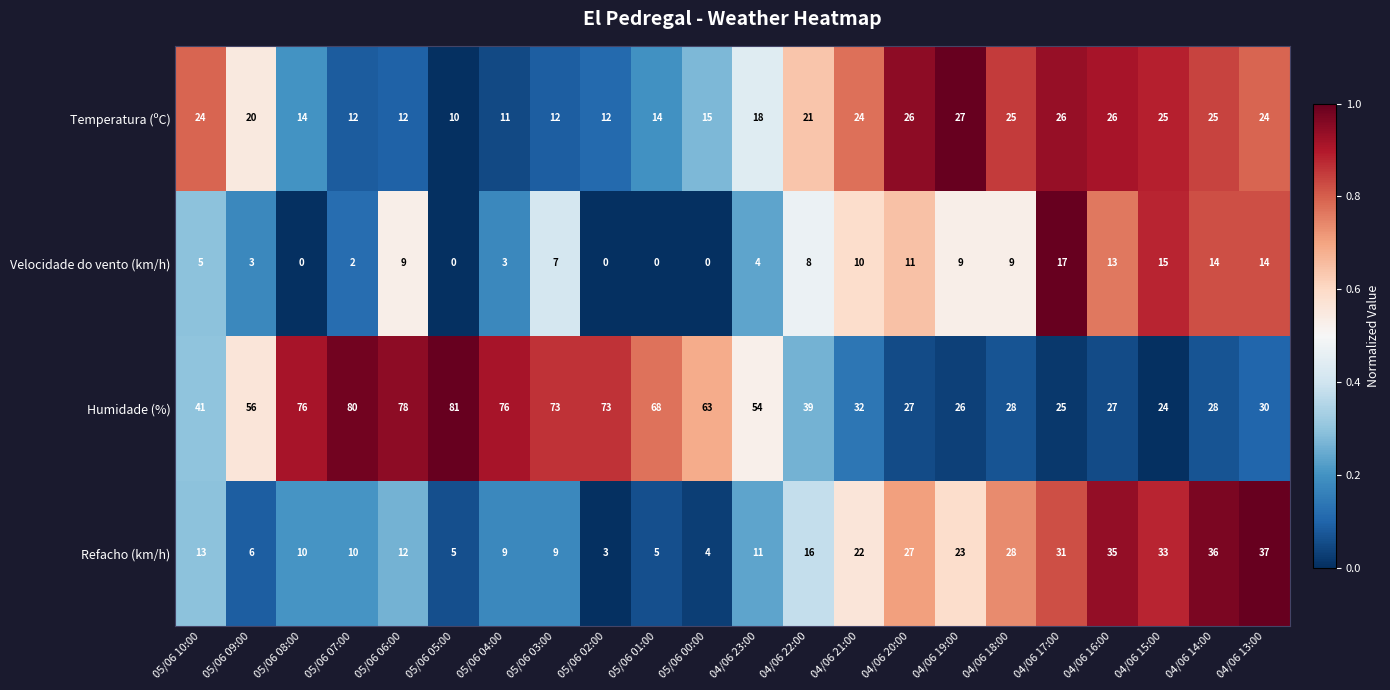

How many values in Velocidade do vento (km/h) are above zero?

17